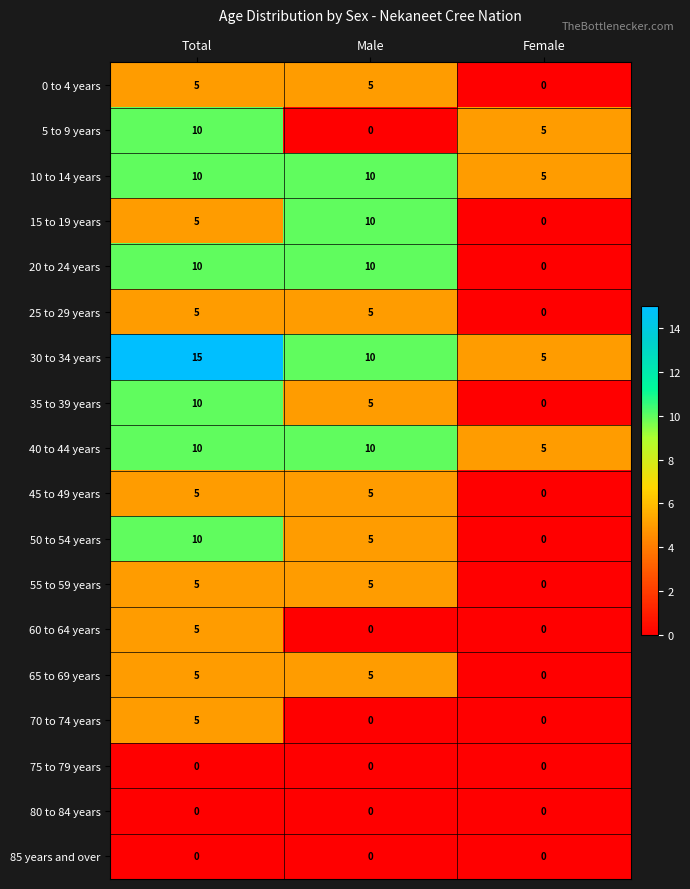

Count the number of data series in this chart.

18